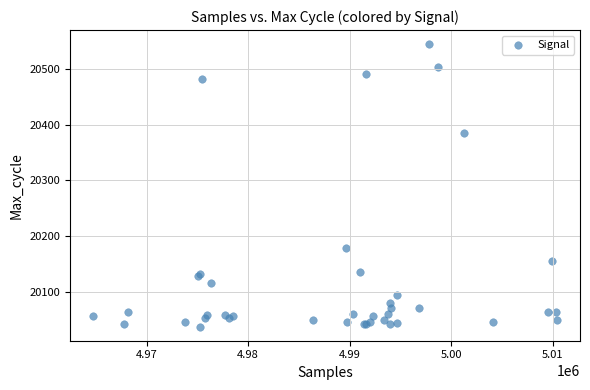

What Y value in the scatter plot is closest to 20291?

20384